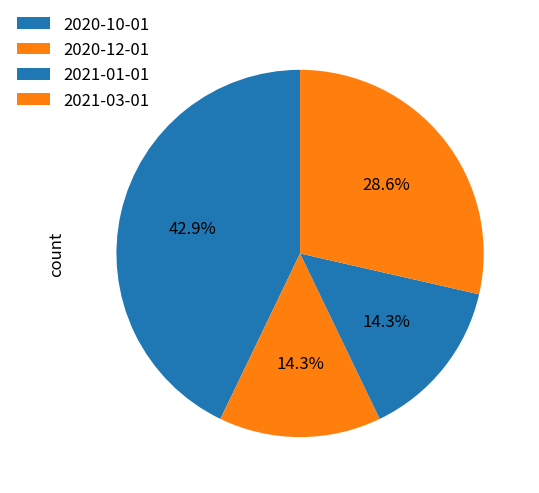

Is 2021-03-01 the majority of the pie?

No